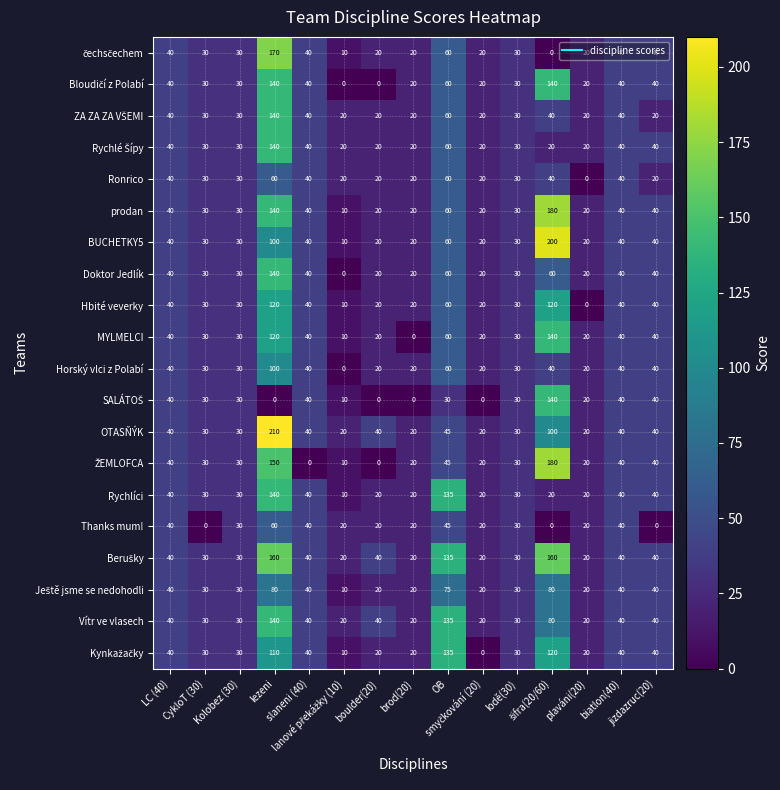

What is the difference between the second highest and minimum values in the Hbité veverky series?

120